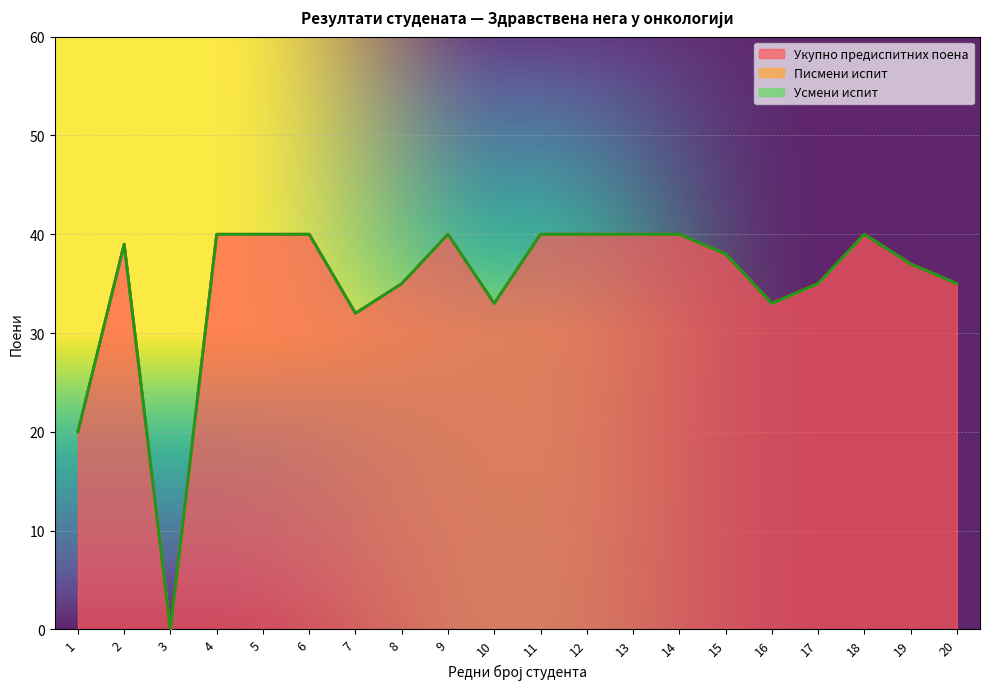

Rank the series by their maximum value, from highest to lowest.

Укупно предиспитних поена, Писмени испит, Усмени испит